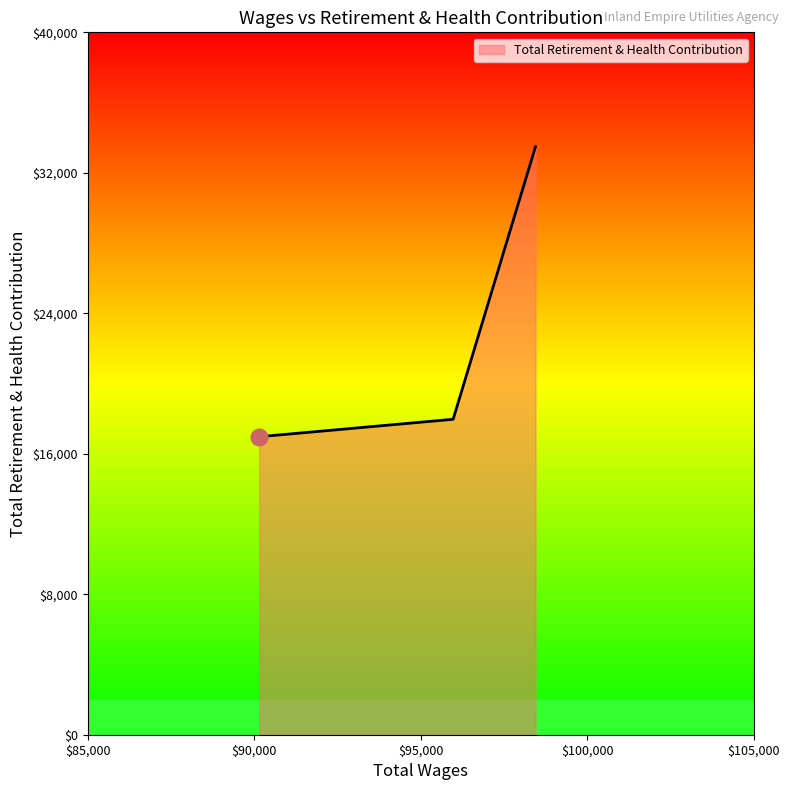

Does the chart display data point markers on the line(s)?

No